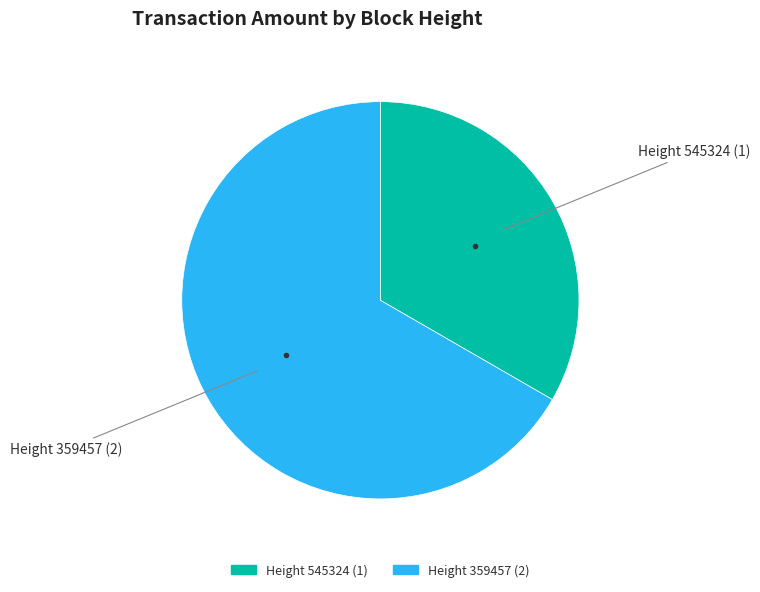

Is there any slice that represents more than half of the pie?

Yes